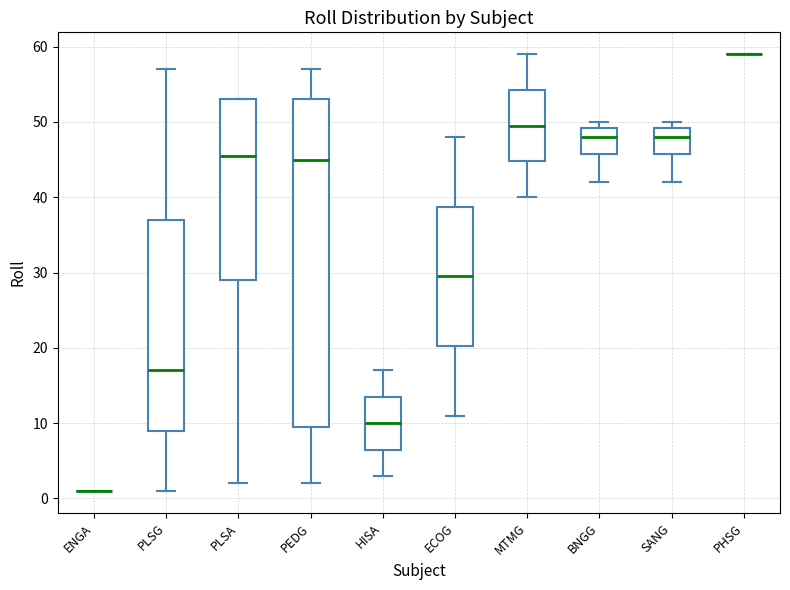

Which box is the tallest, from its lower edge to its upper edge?

PEDG